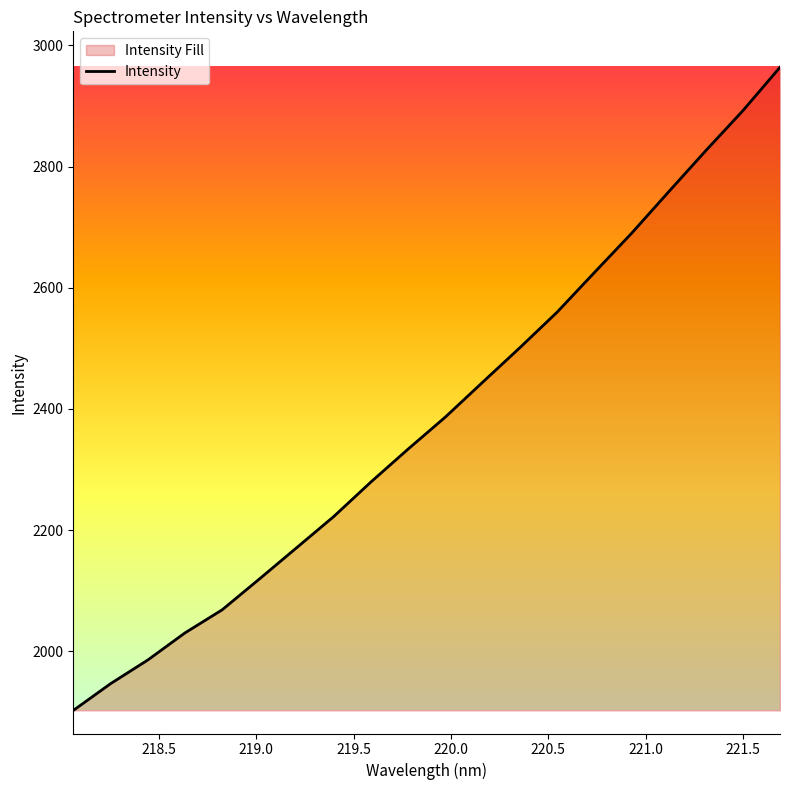

What is the value of the 8th point from the left?

2222.5